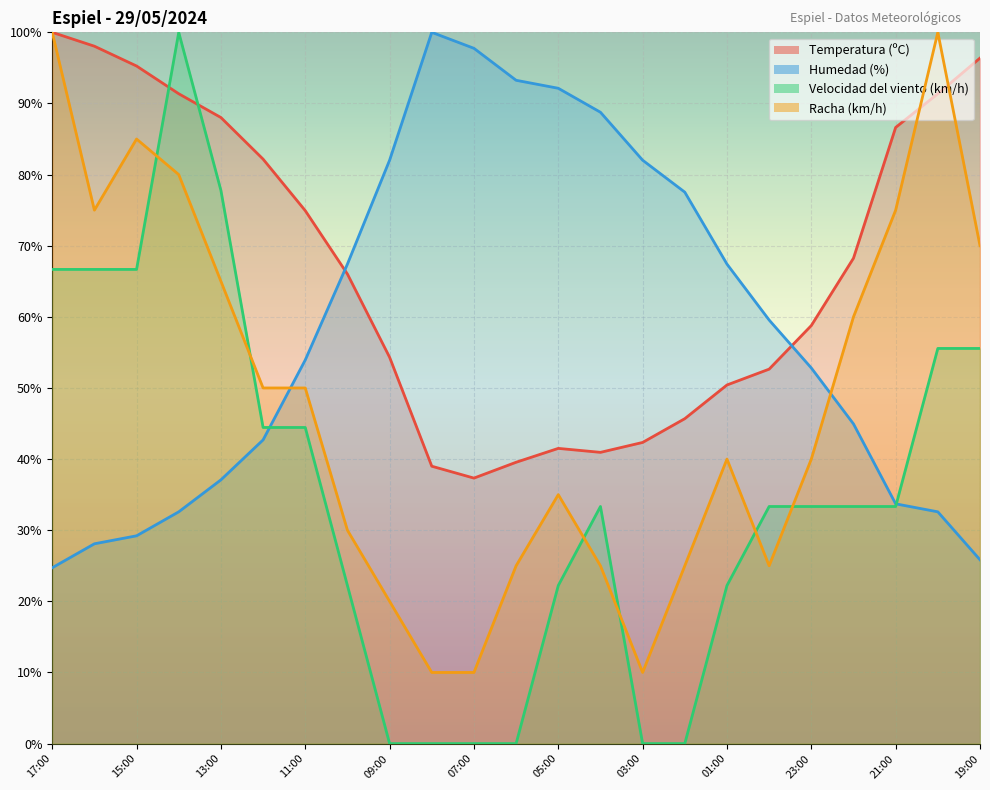

How many times do Humedad (%) and Racha (km/h) cross each other?

2